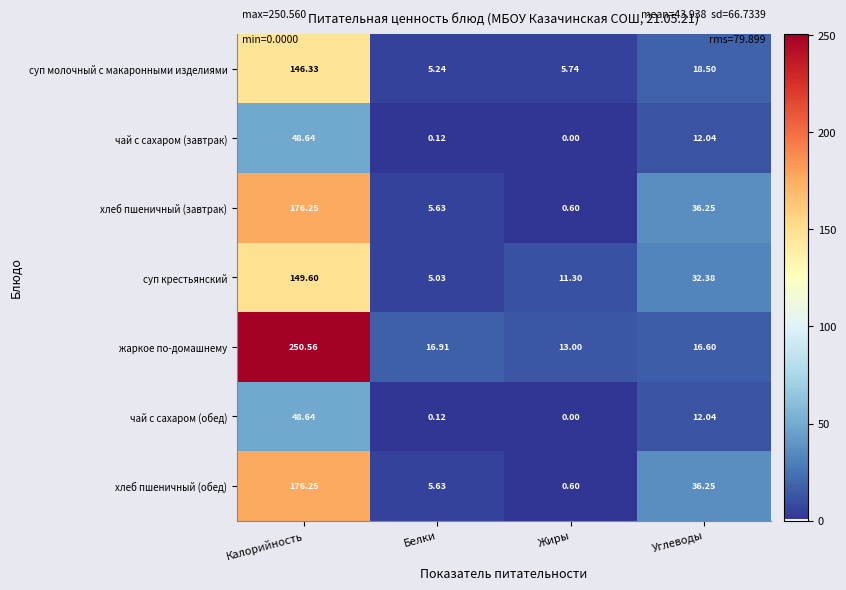

Which series changed the most between Белки and Жиры?

суп крестьянский